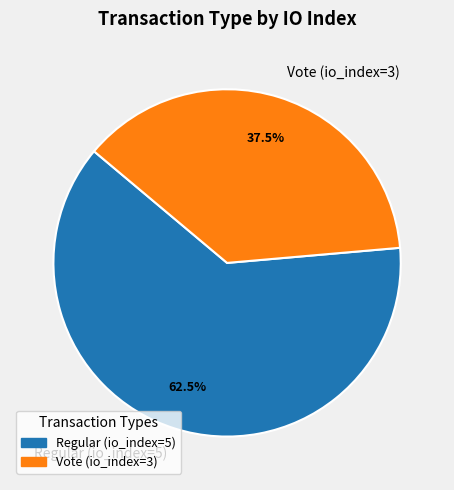

What percentage do Regular (io_index=5) and Vote (io_index=3) together represent?

100.0%